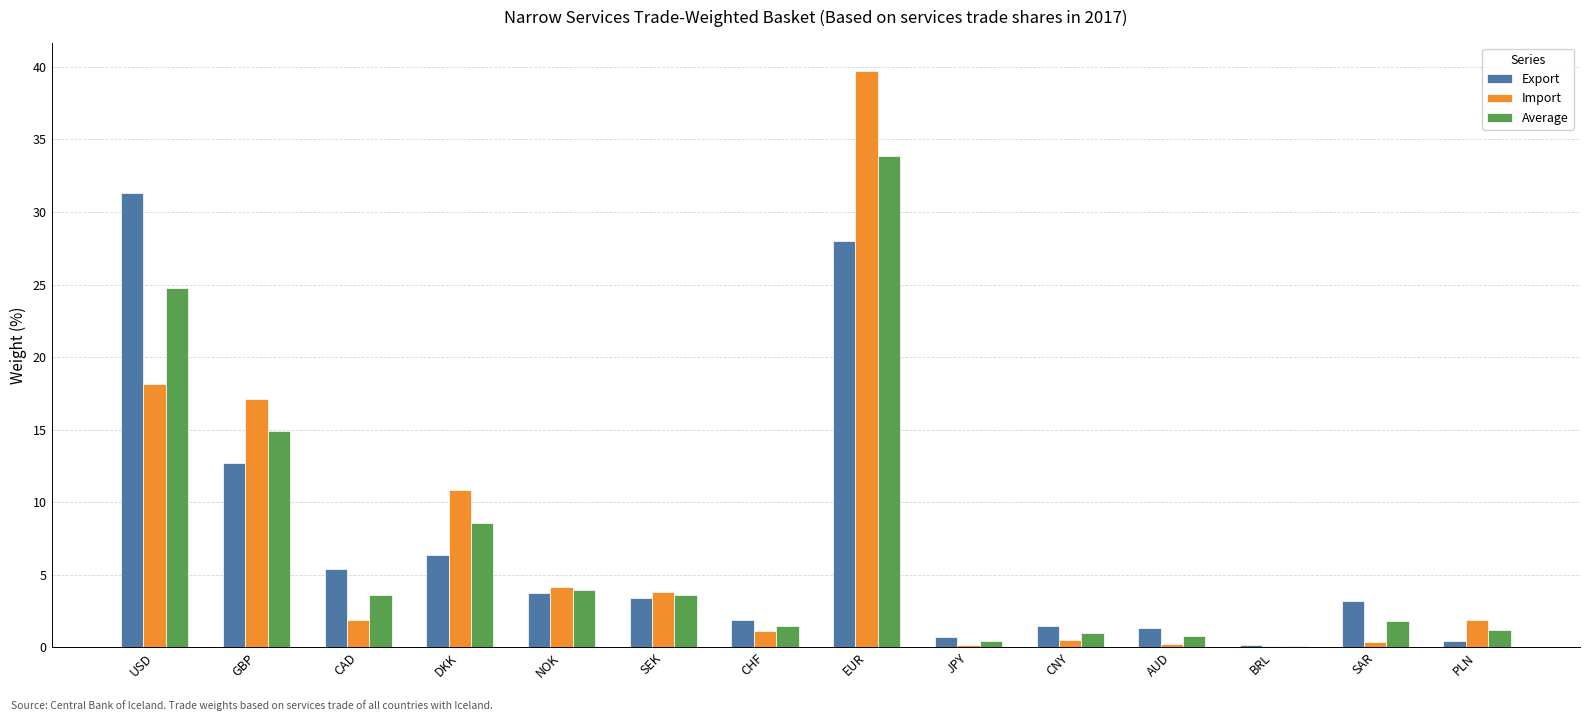

What is the sum of the Import values at USD and CHF?

19.3